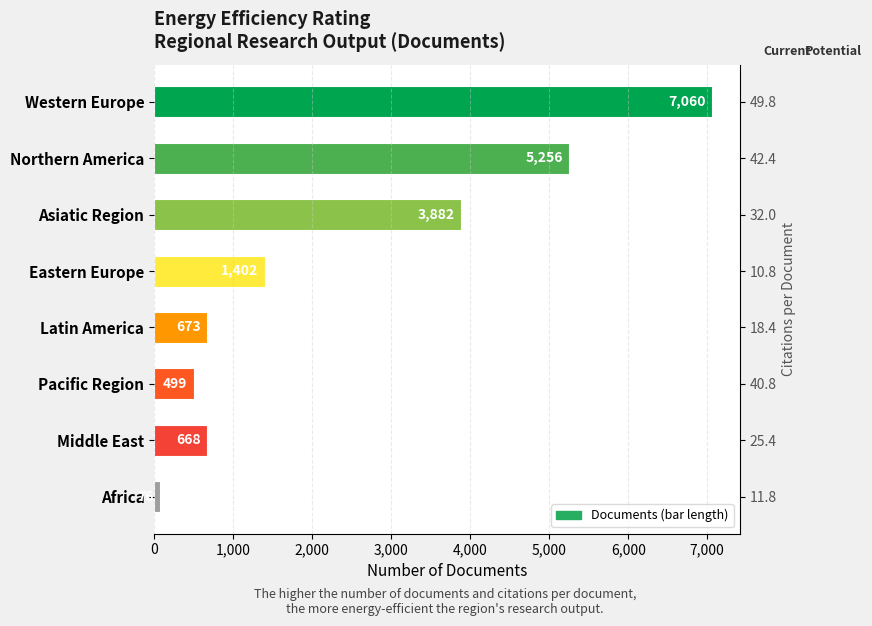

The chart shows a value of 177 at Middle East. True or false?

False